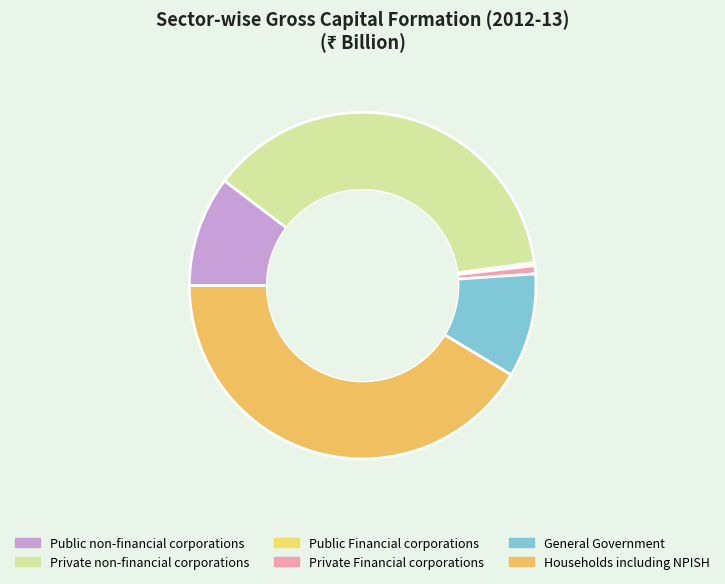

Between Private non-financial corporations and General Government, which is larger?

Private non-financial corporations